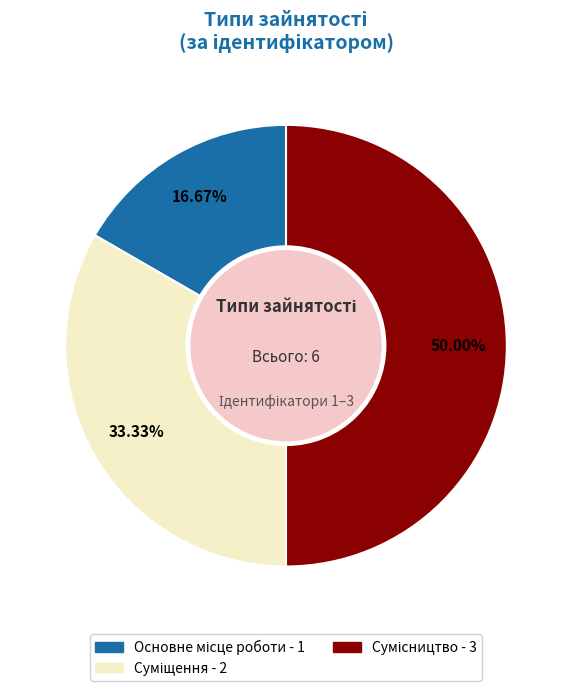

True or false: Суміщення accounts for 19% of the total.

False